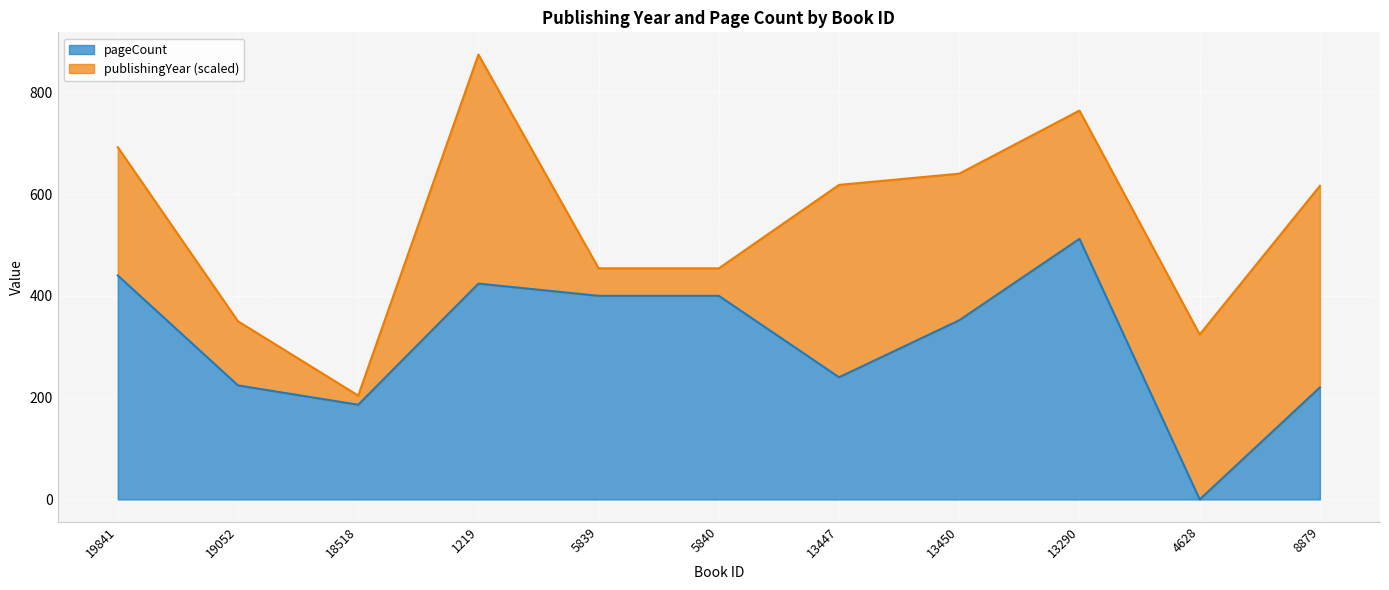

What position from the right is 19841?

11